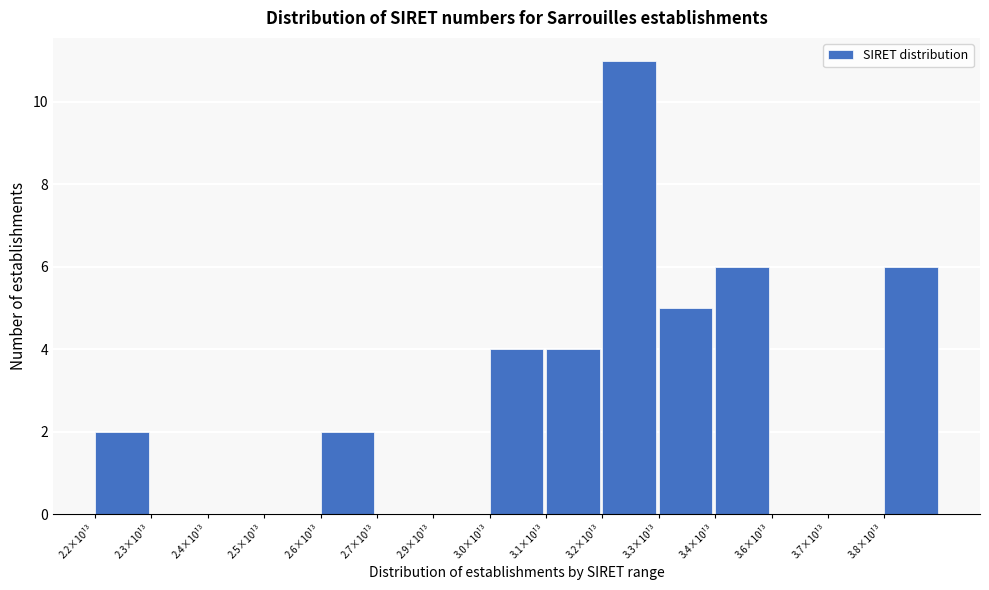

Reading left to right, transcribe all the data shown in this chart.

2.2×10¹³=2	2.3×10¹³=0	2.4×10¹³=0	2.5×10¹³=0	2.6×10¹³=2	2.7×10¹³=0	2.9×10¹³=0	3.0×10¹³=4	3.1×10¹³=4	3.2×10¹³=11	3.3×10¹³=5	3.4×10¹³=6	3.6×10¹³=0	3.7×10¹³=0	3.8×10¹³=6